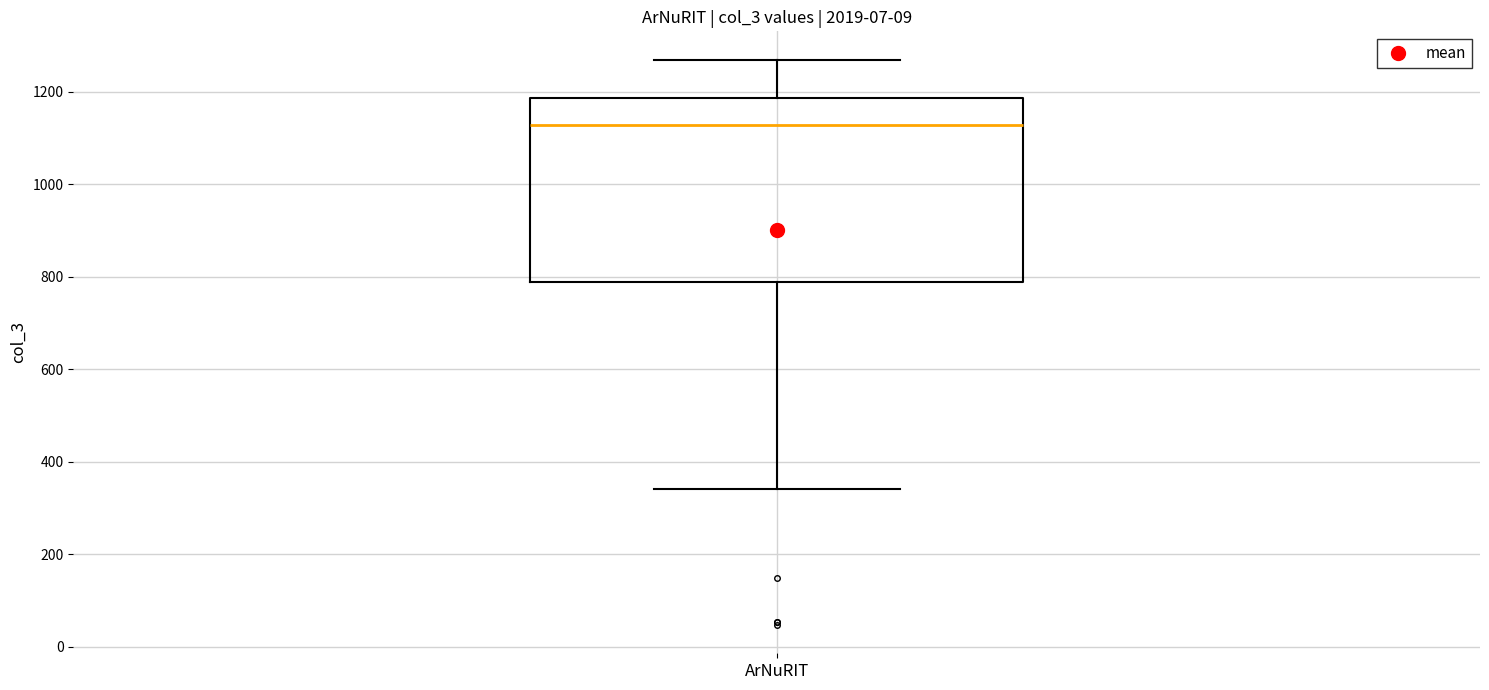

Transcribe this box plot: give where the median line is, the range the box spans, and where the two whiskers end, as read against the y-axis. The values are not printed on the chart, so give them approximately, as read against the axis.

median 1120, box 780 to 1180, whiskers 340 to 1260